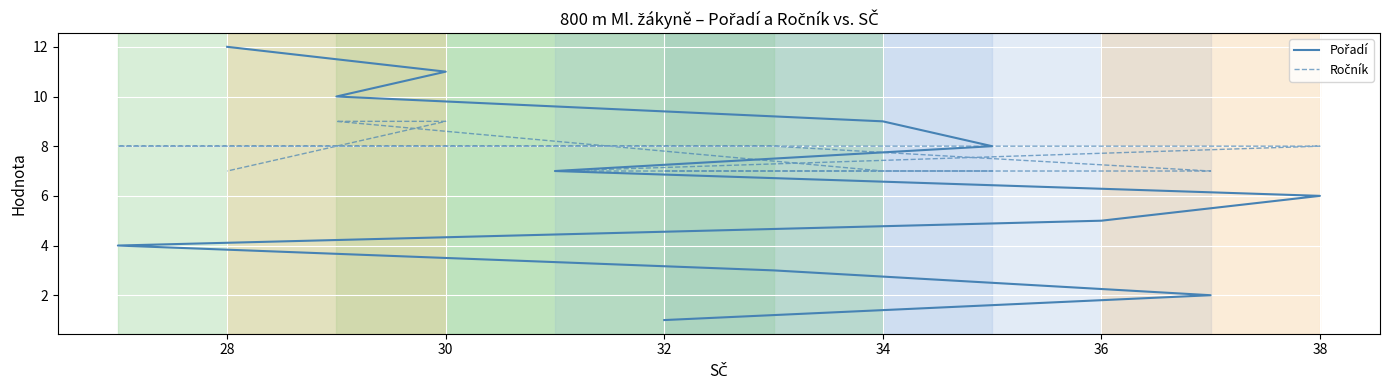

What are all the series names shown in the legend?

Pořadí, Ročník